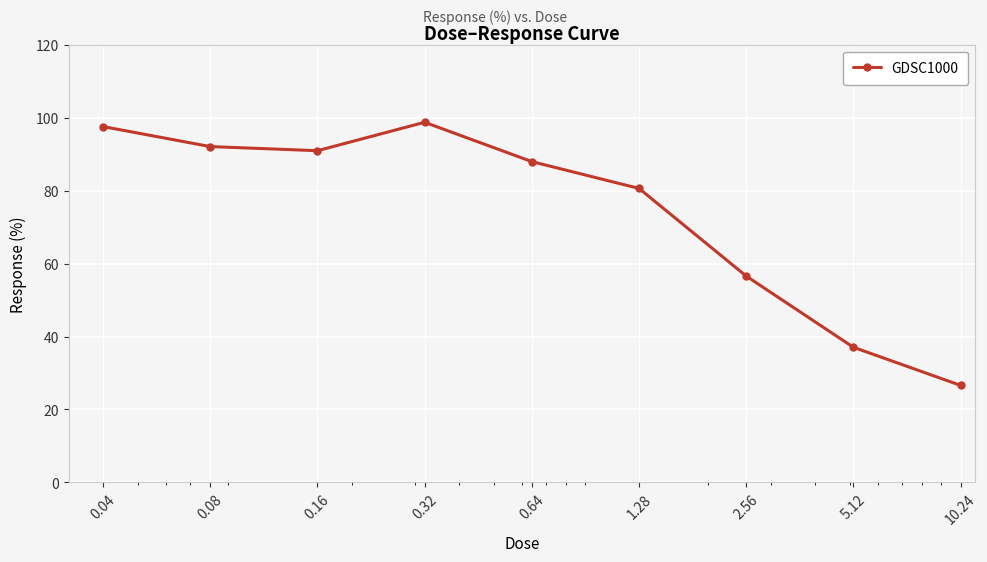

What is the difference between the second highest and minimum values?

70.9